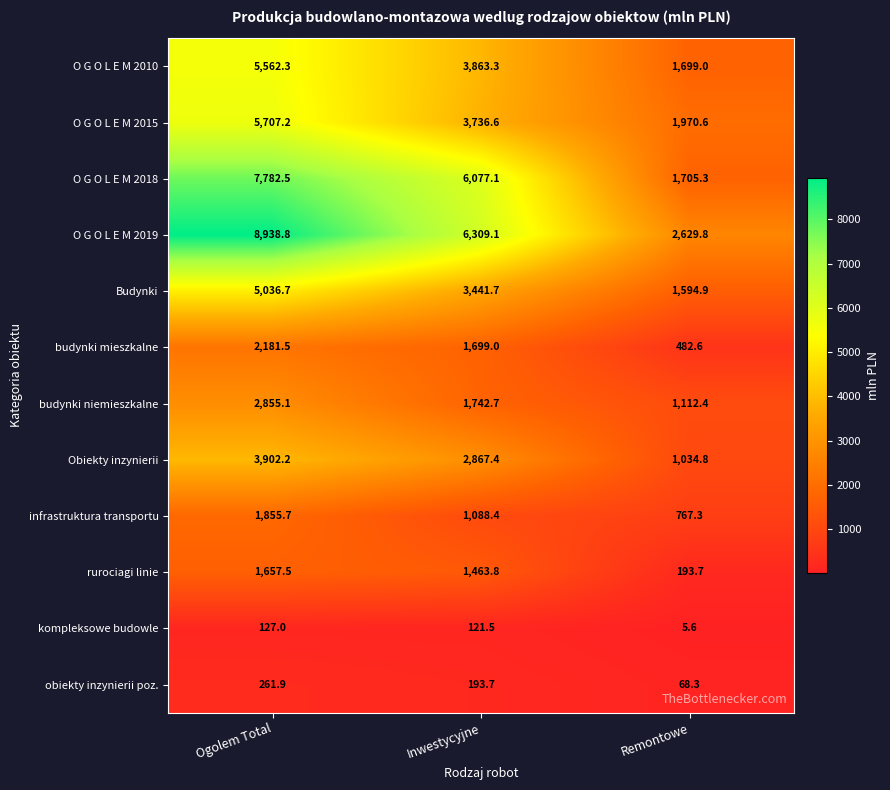

How many data points in O G O L E M 2010 are less than 3863?

1